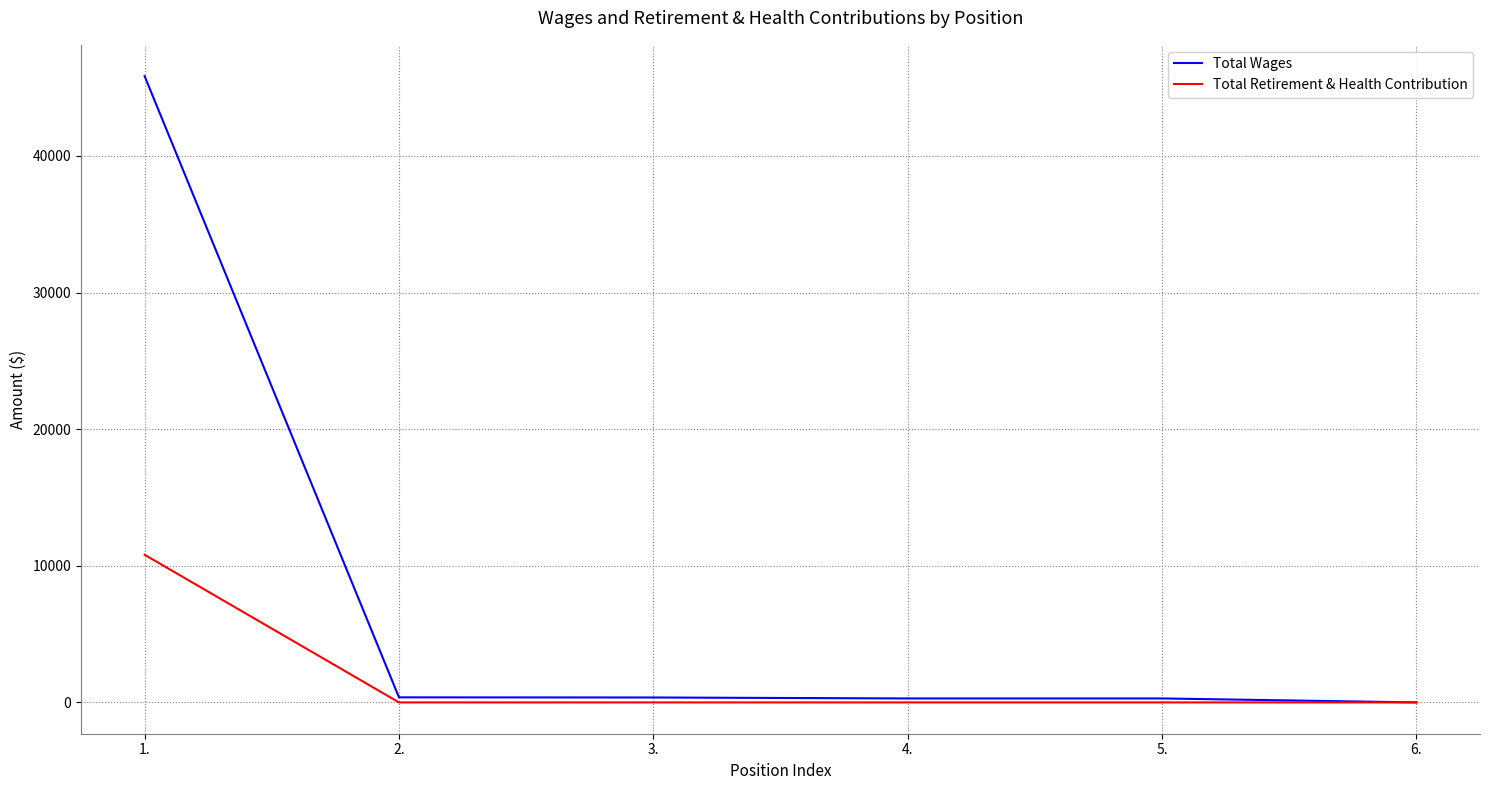

Rank the series by their average value, from highest to lowest.

Total Wages, Total Retirement & Health Contribution